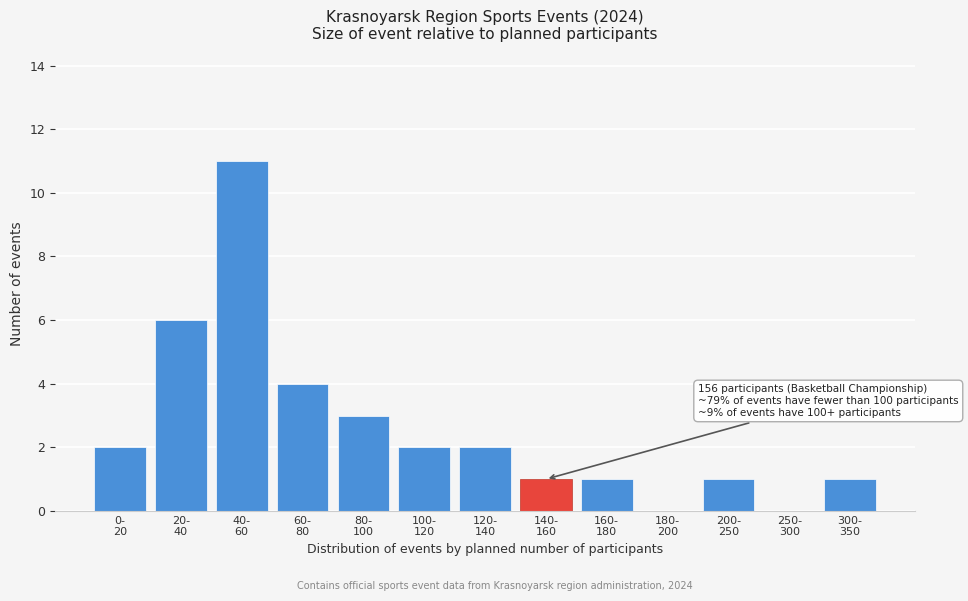

What is the greatest value displayed?

11